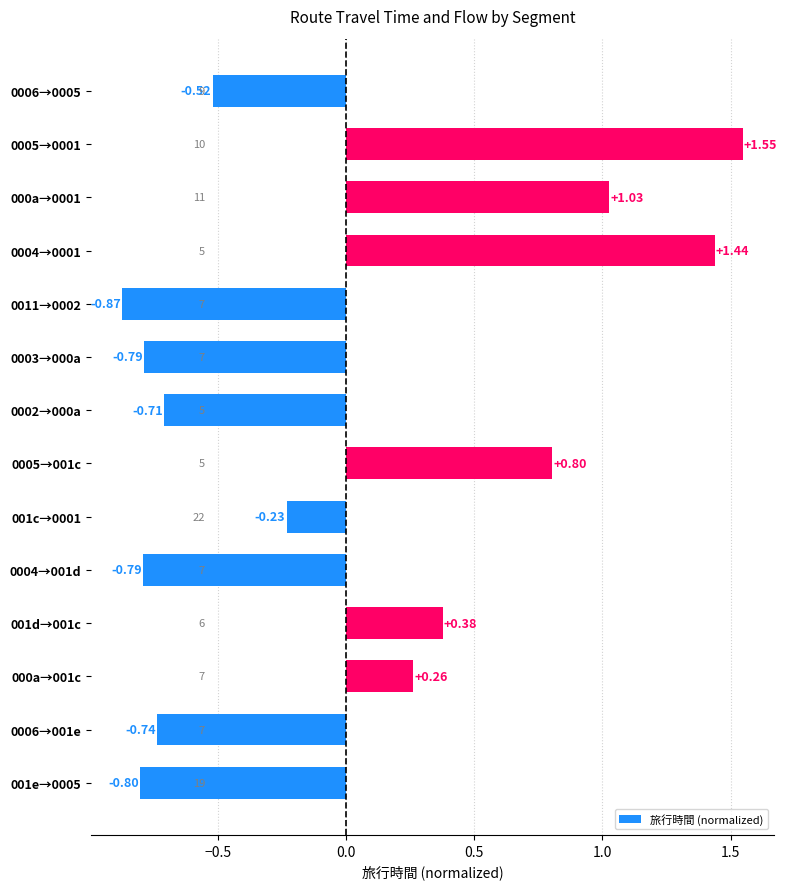

Between 0011→0002 and 0005→001c, which is larger?

0005→001c